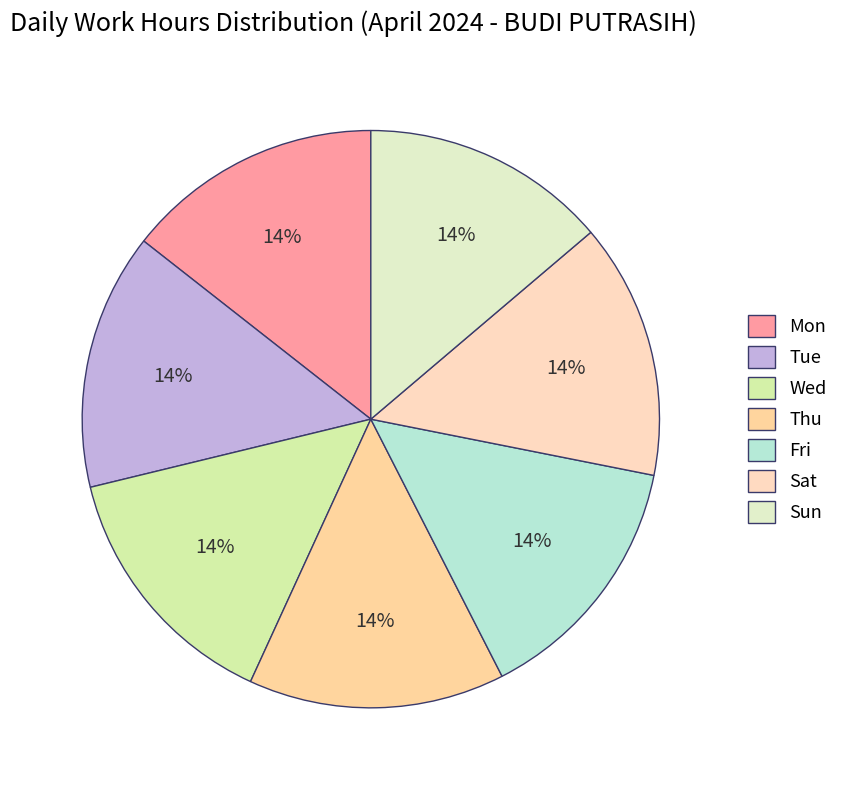

What percentage is the Sat slice, to the nearest percent?

14%